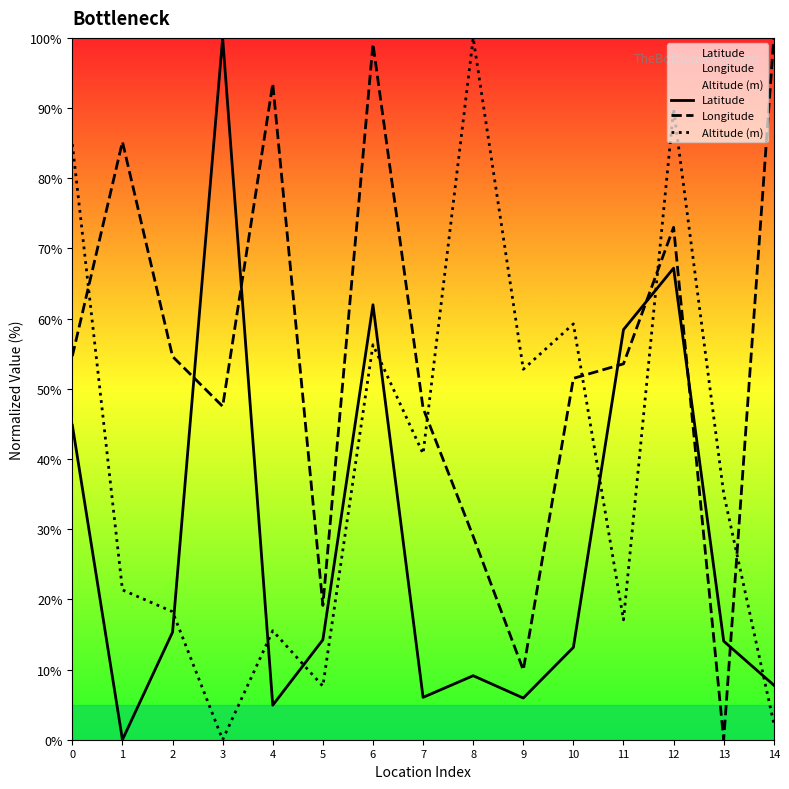

Where is Altitude (m) nearest to the value 50?

9